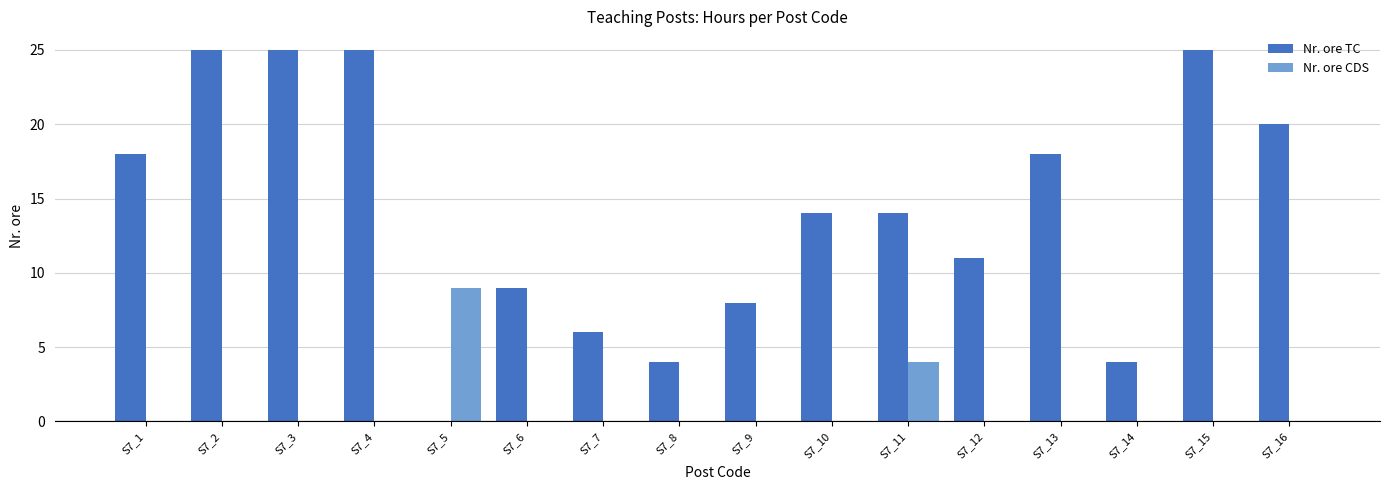

Which series has the largest total across all categories?

Nr. ore TC